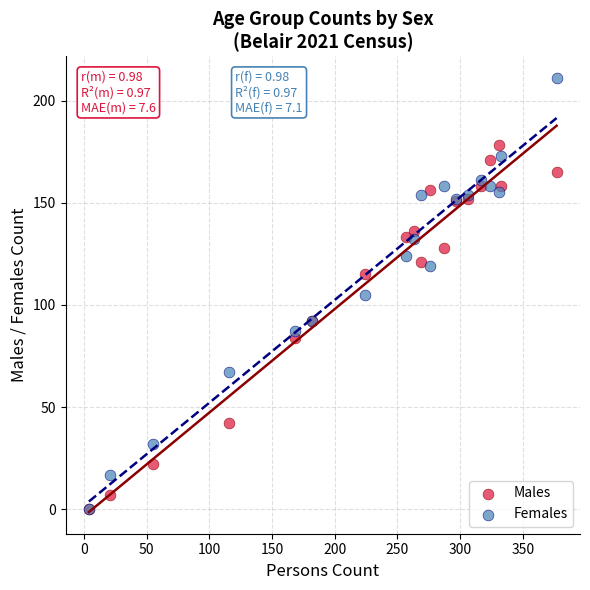

What are all the series names shown in the legend?

Males, Females